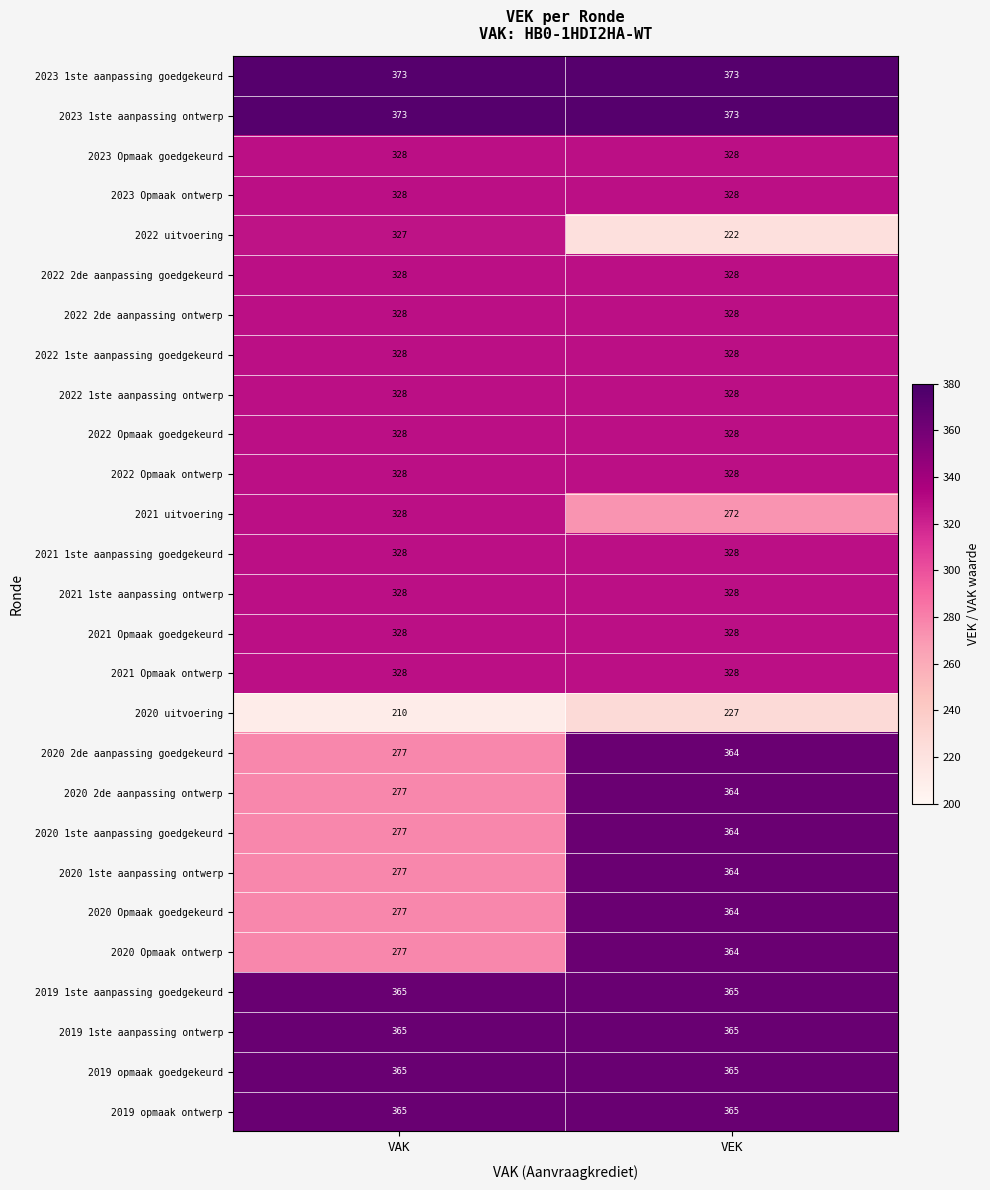

What is the lowest value of the 2021 Opmaak ontwerp series?

328